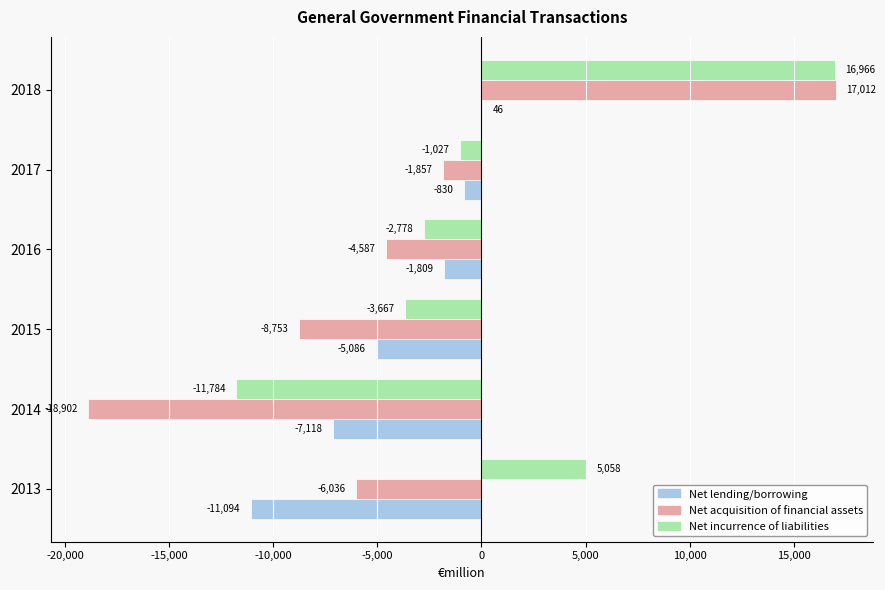

Which series has the widest spread of values?

Net acquisition of financial assets